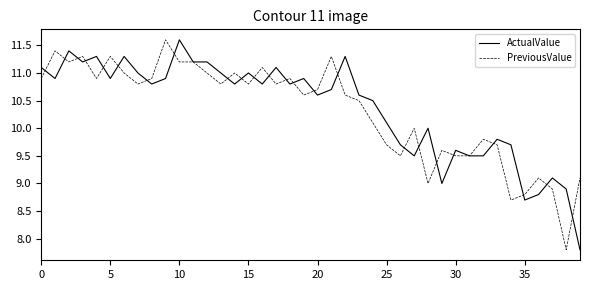

What is the maximum value shown in the chart?

11.6